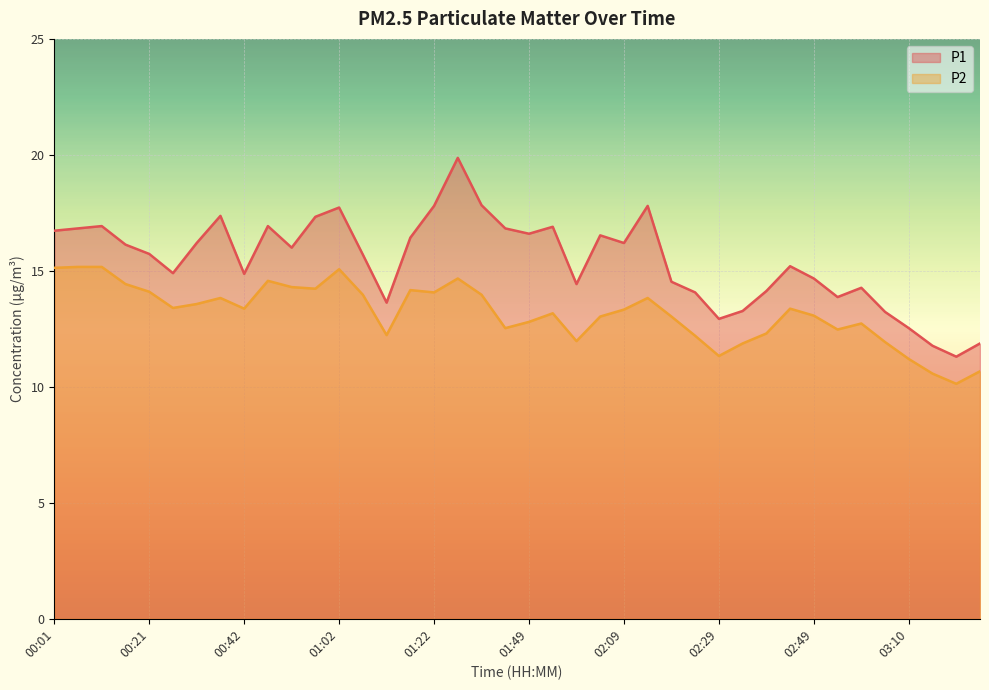

What is the label of the 6th point from the right?

02:59